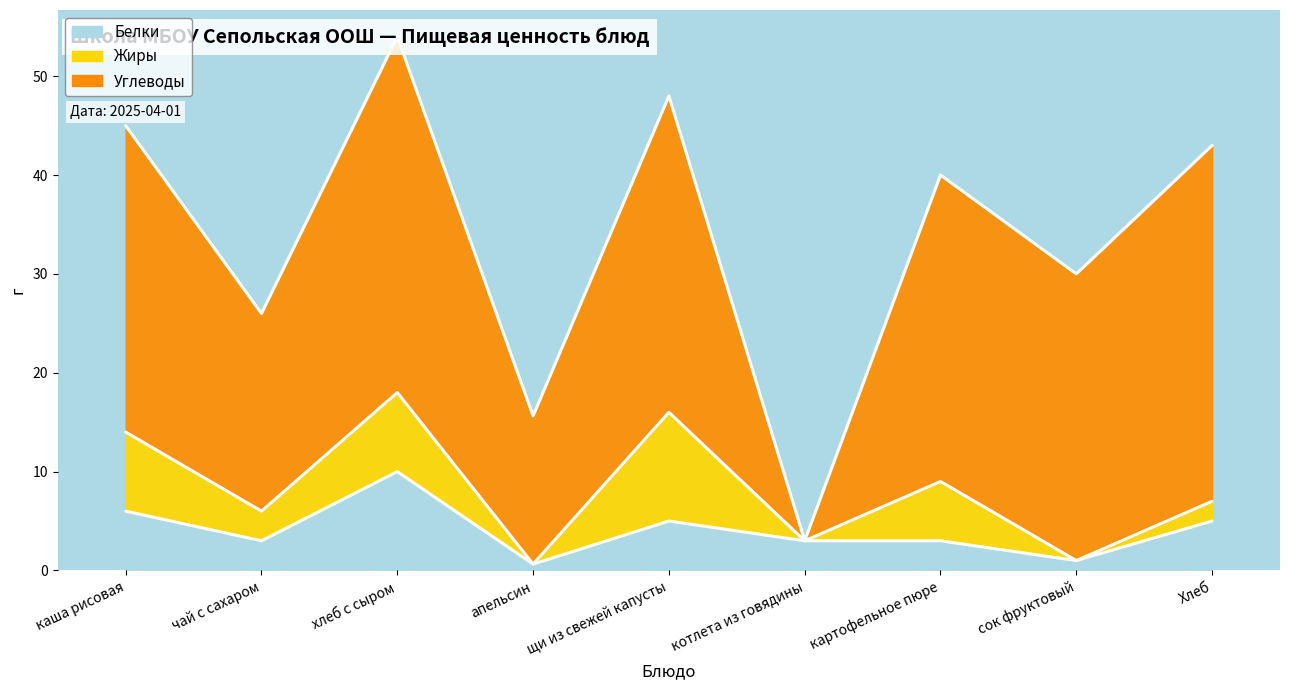

How many lines are shown in the chart?

3